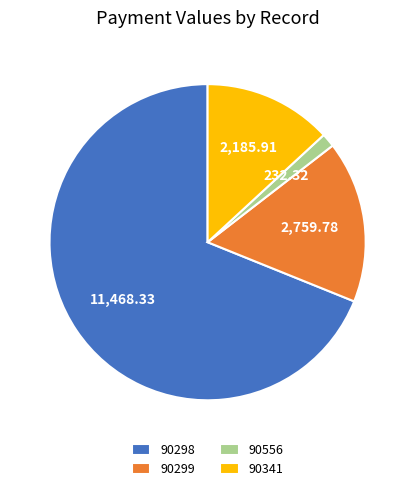

Which slice is the largest?

90298